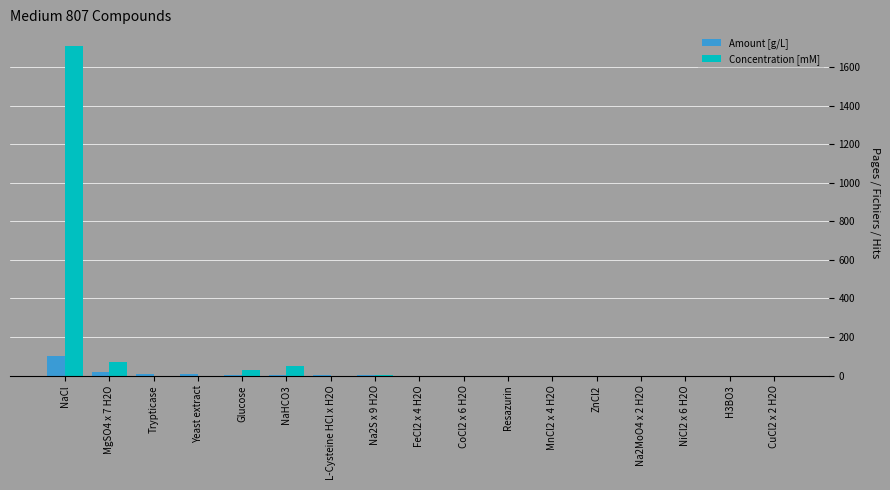

Which series has the widest spread of values?

Concentration [mM]